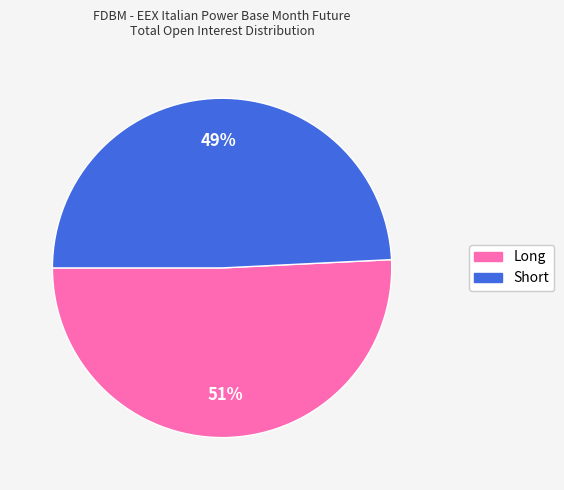

Is it true that Short is 49% of the pie?

True